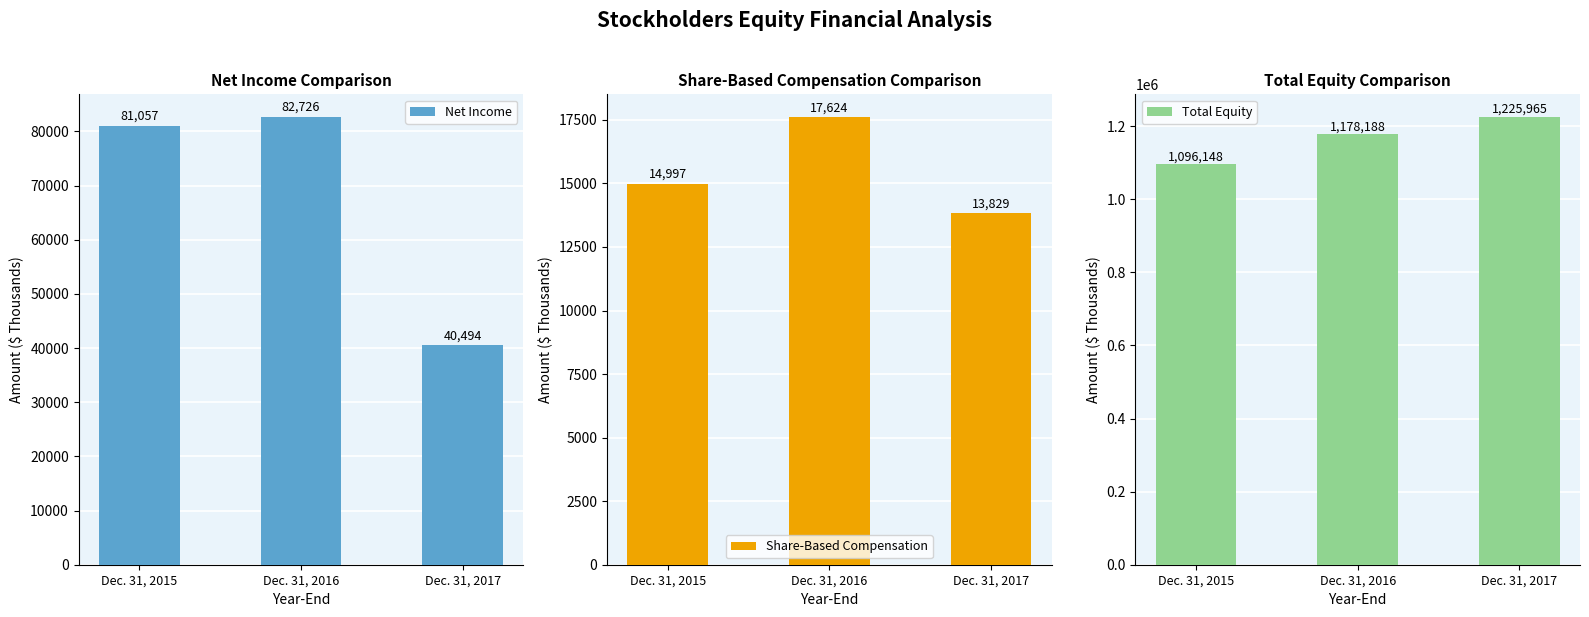

At which category does the chart reach its peak across all series?

Dec. 31, 2017